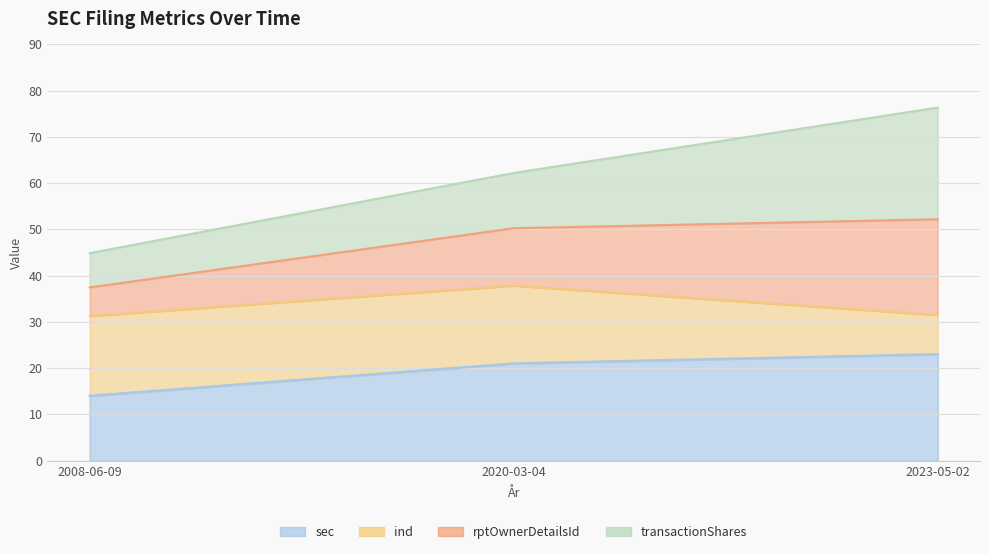

What is the difference between the second highest and minimum values in the sec series?

7.0